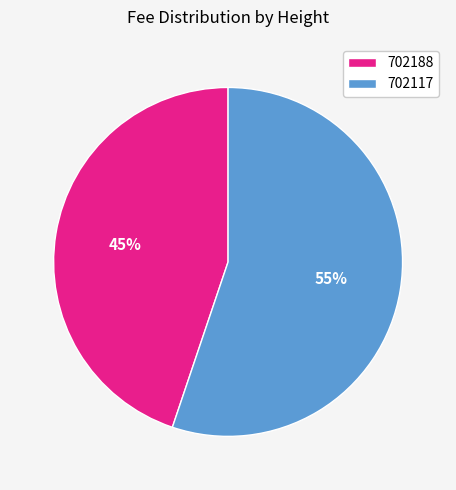

Combined, do 702188 and 702117 account for over 50%?

Yes